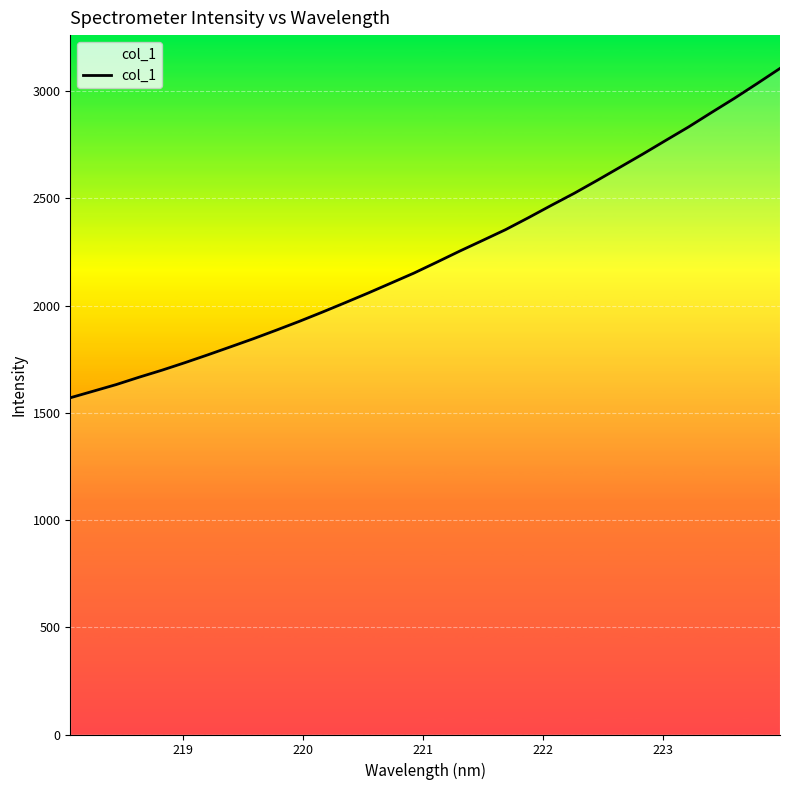

What is the difference between the maximum and minimum values?

1536.1